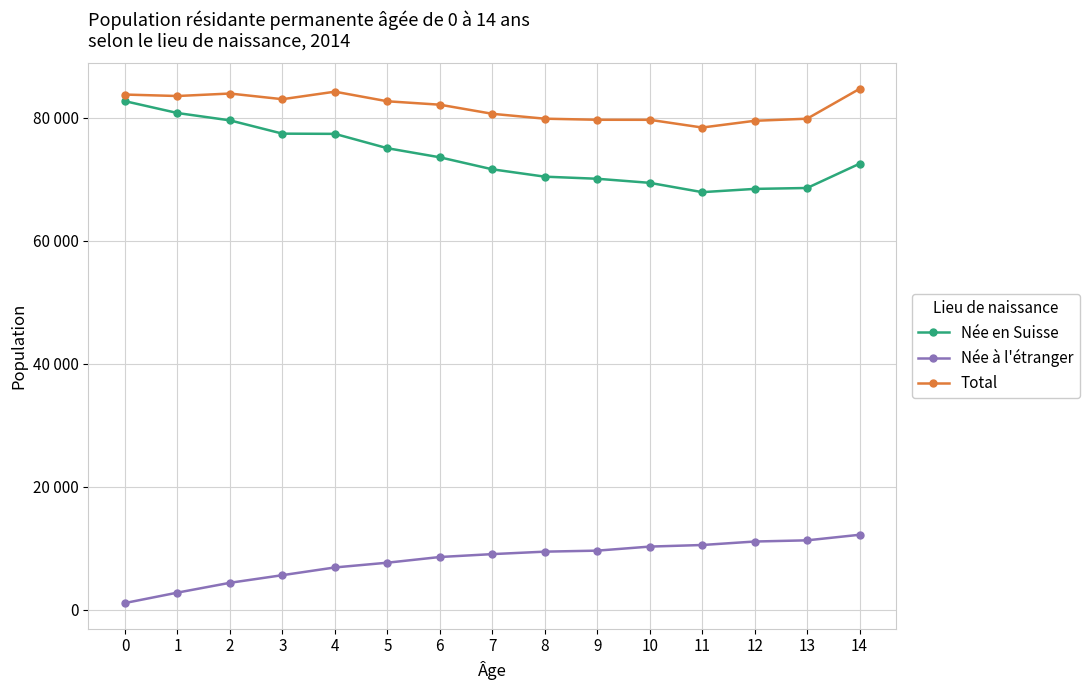

Rank the series by their maximum value, from highest to lowest.

Total, Née en Suisse, Née à l'étranger